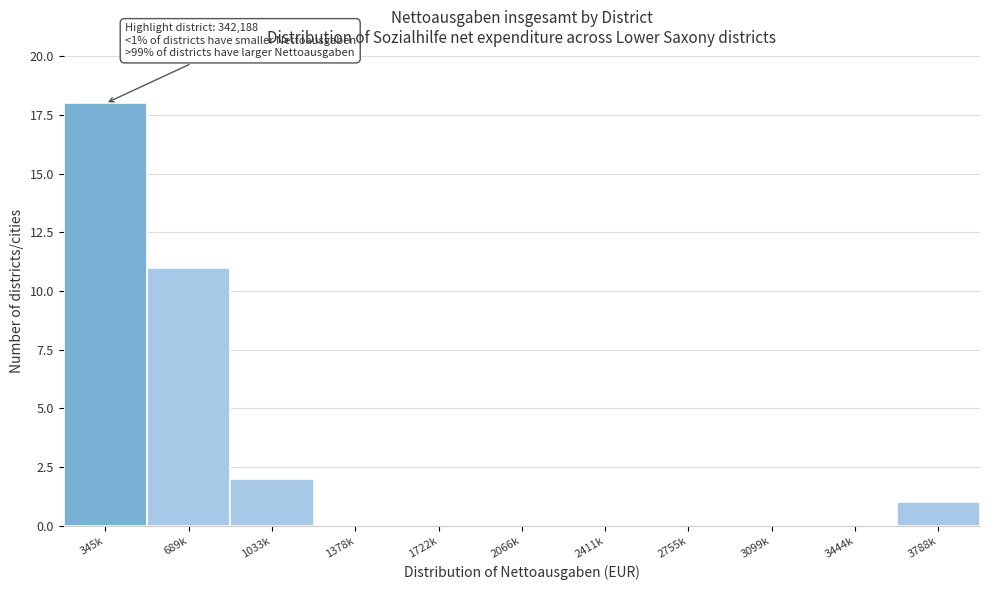

Reading left to right, transcribe all the data shown in this chart.

345k=18	689k=11	1033k=2	1378k=0	1722k=0	2066k=0	2411k=0	2755k=0	3099k=0	3444k=0	3788k=1